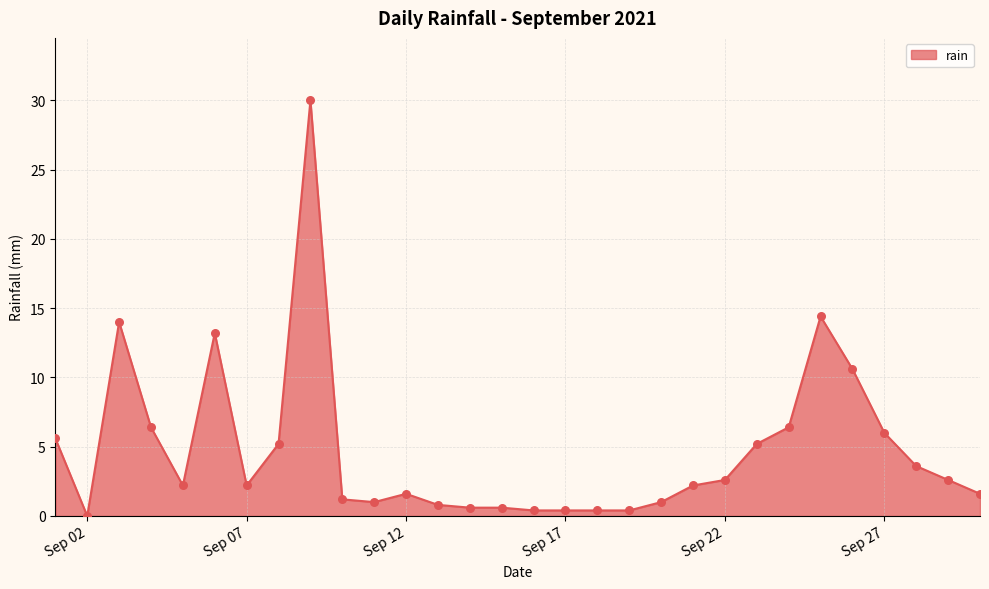

What is the greatest value displayed?

30.0